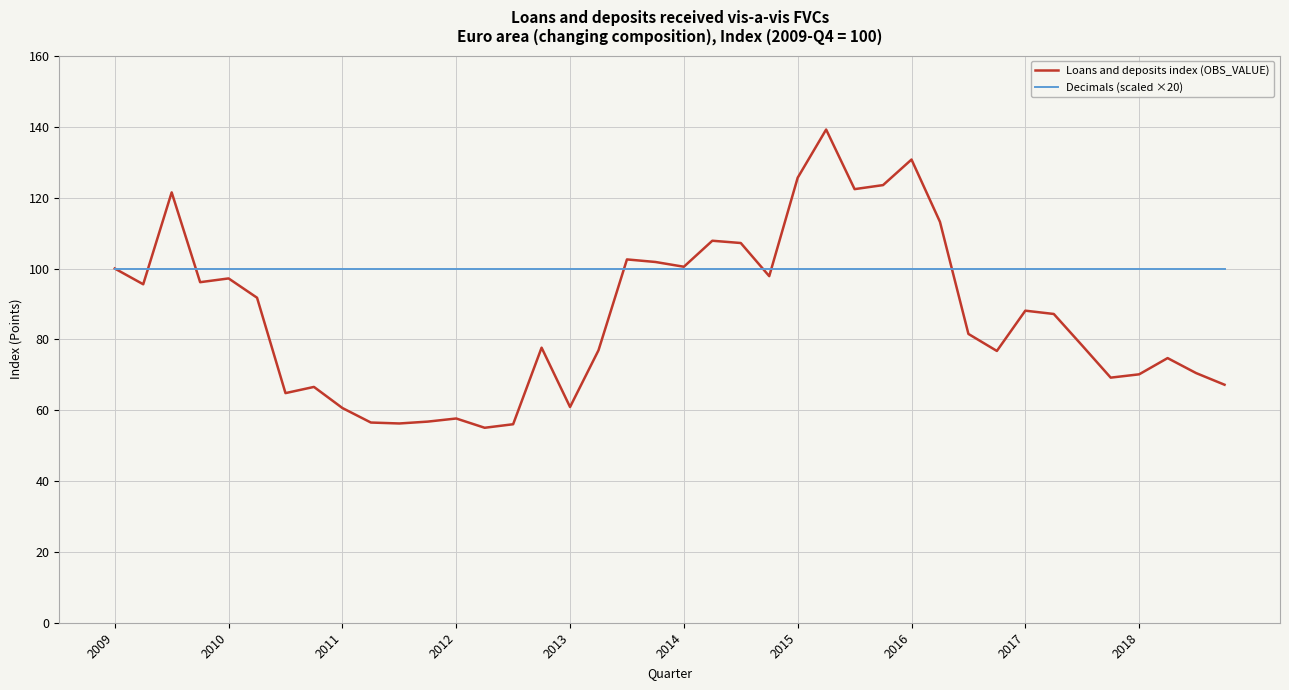

What is the average value of the Decimals (scaled ×20) series?

100.0